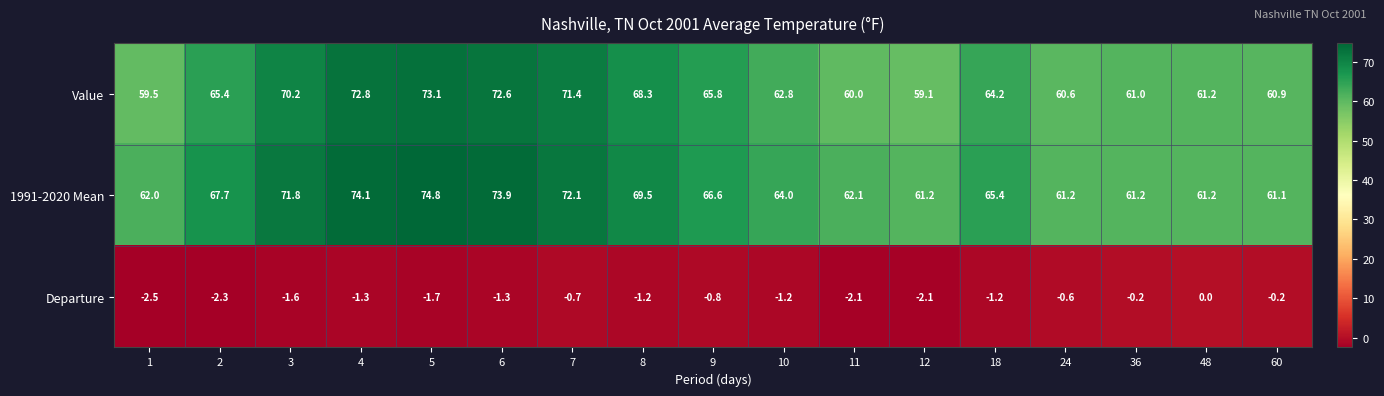

Which series has the widest spread of values?

Value